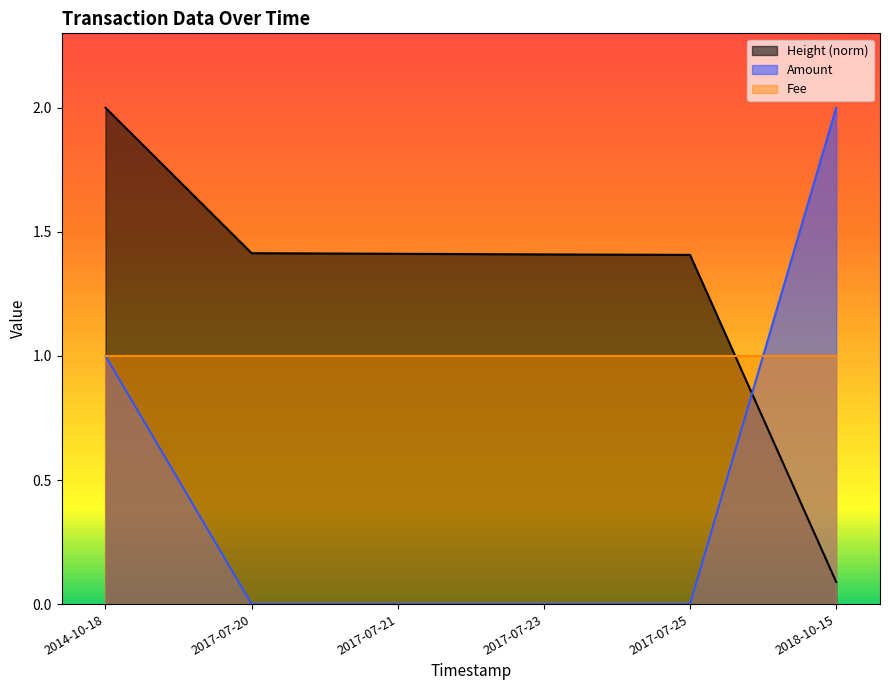

What position from the right is 2017-07-20?

5